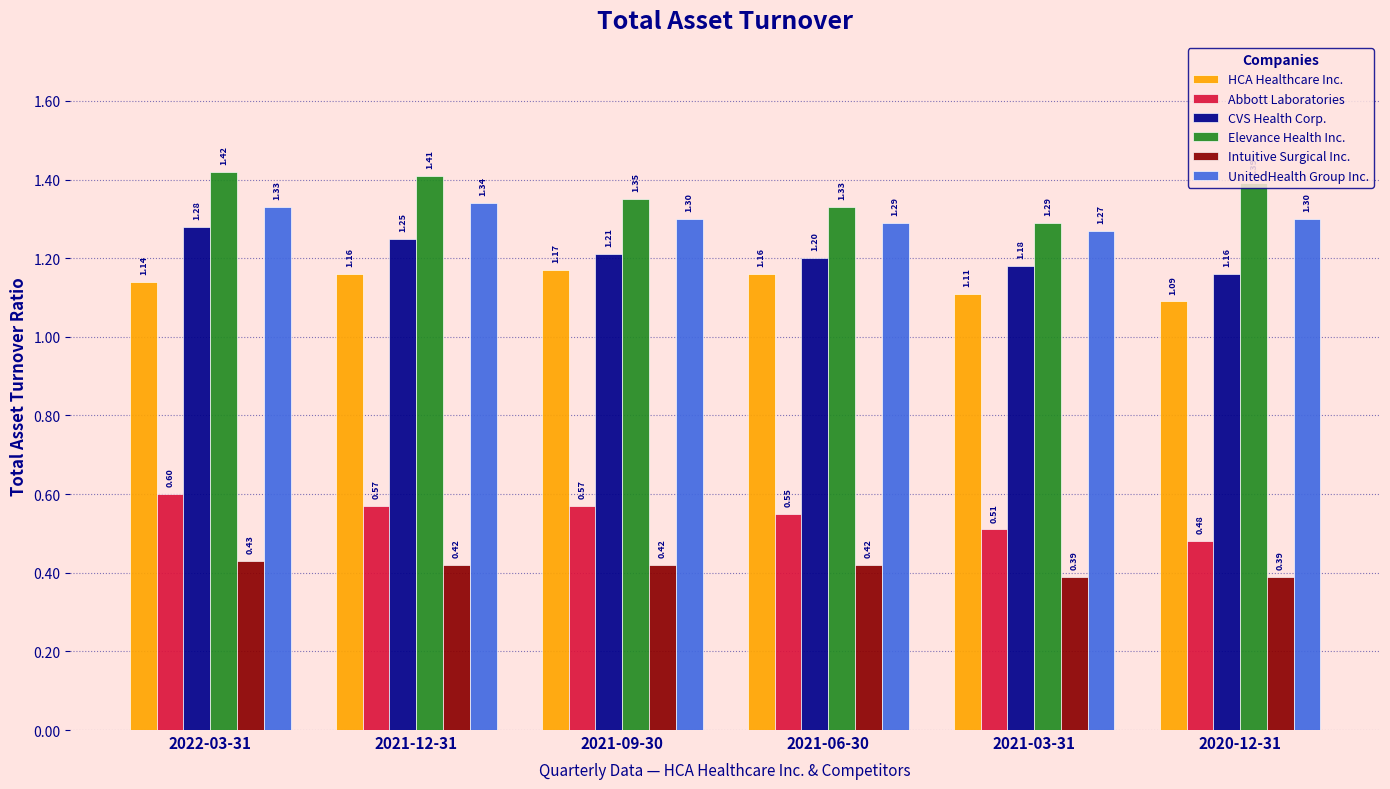

What are all the series names shown in the legend?

HCA Healthcare Inc., Abbott Laboratories, CVS Health Corp., Elevance Health Inc., Intuitive Surgical Inc., UnitedHealth Group Inc.